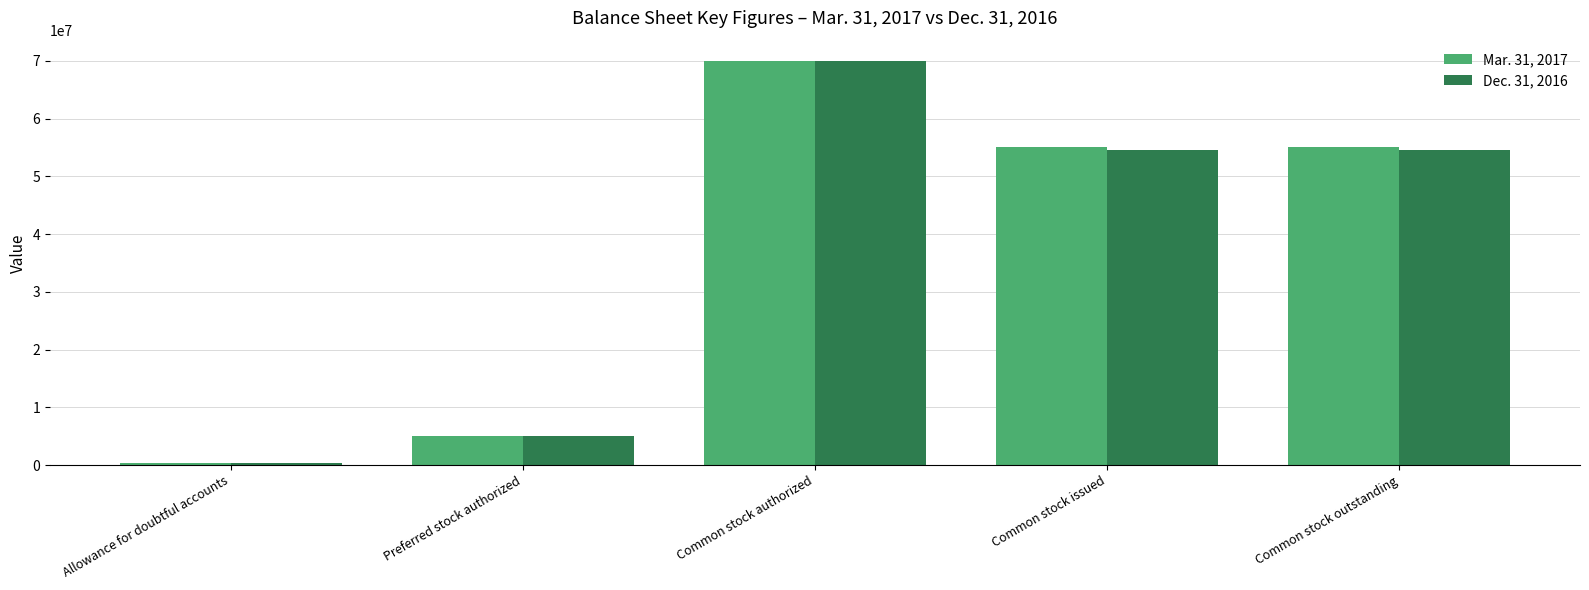

At which label does Mar. 31, 2017 first exceed 55038575?

Common stock authorized